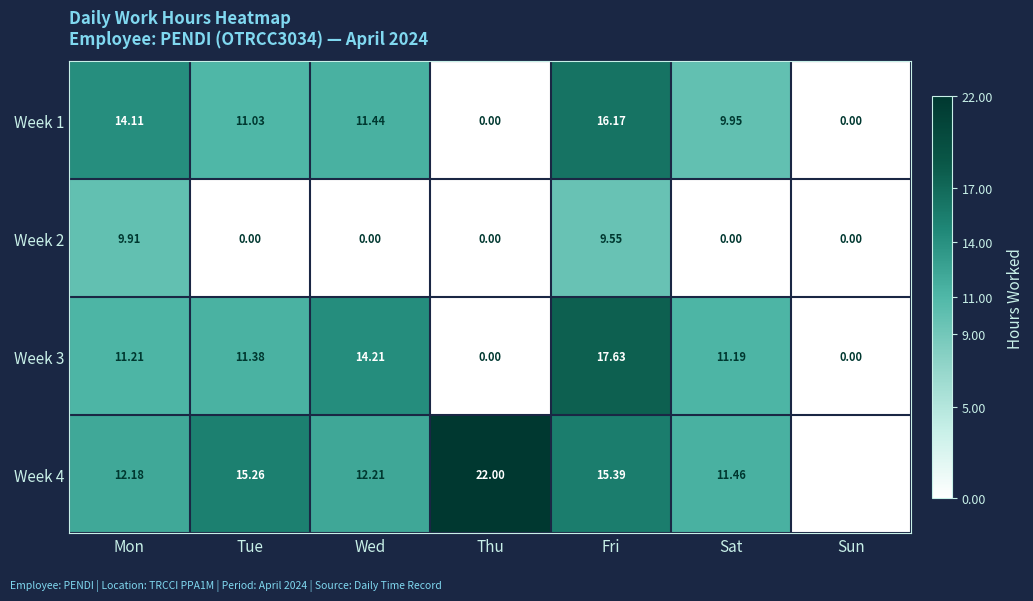

How many values in Week 2 are above zero?

2